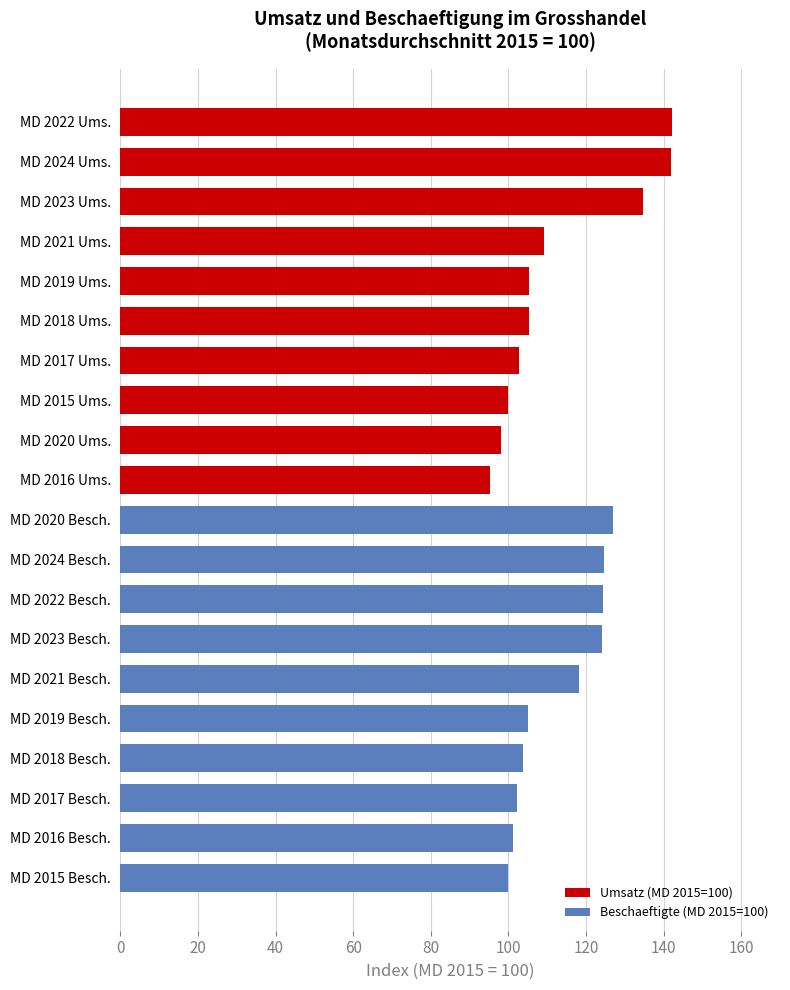

What is the sum of all values?

2265.3